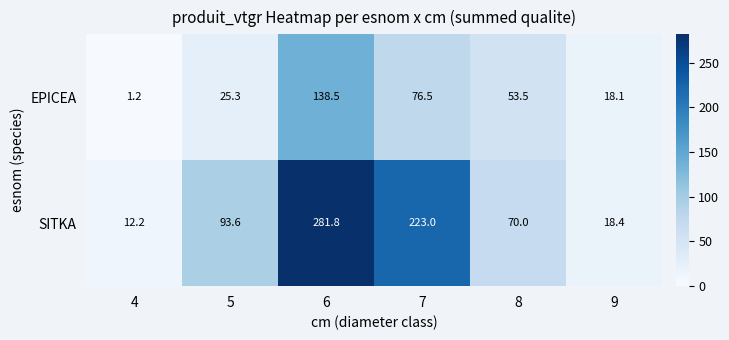

What is the maximum value shown in the chart?

281.8